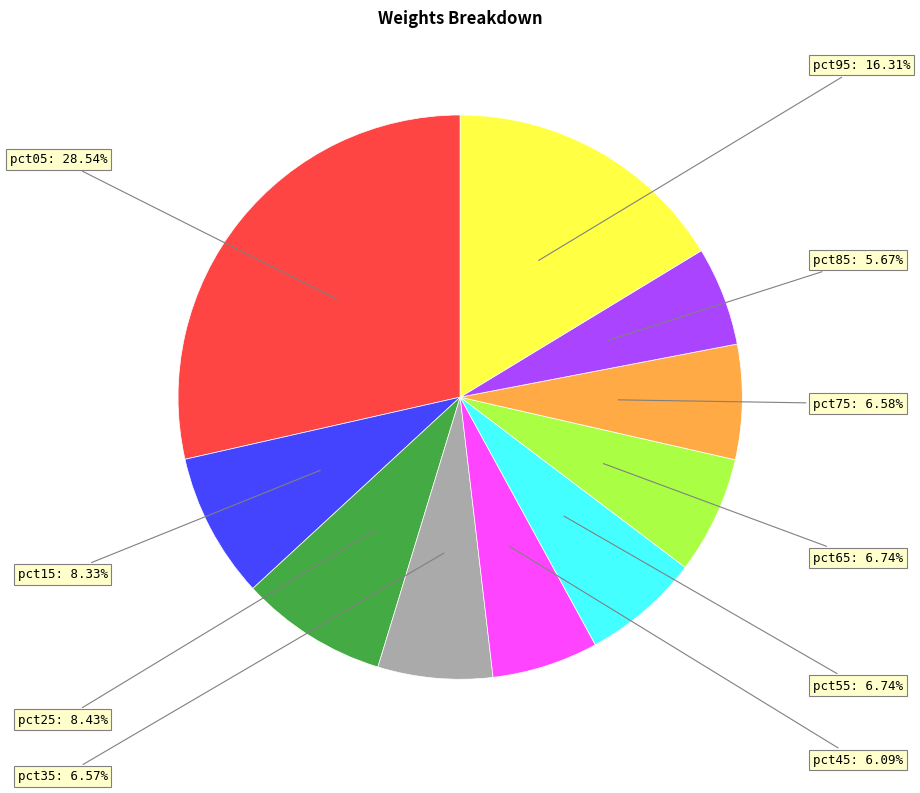

What percentage do pct65 and pct55 together represent?

13.5%